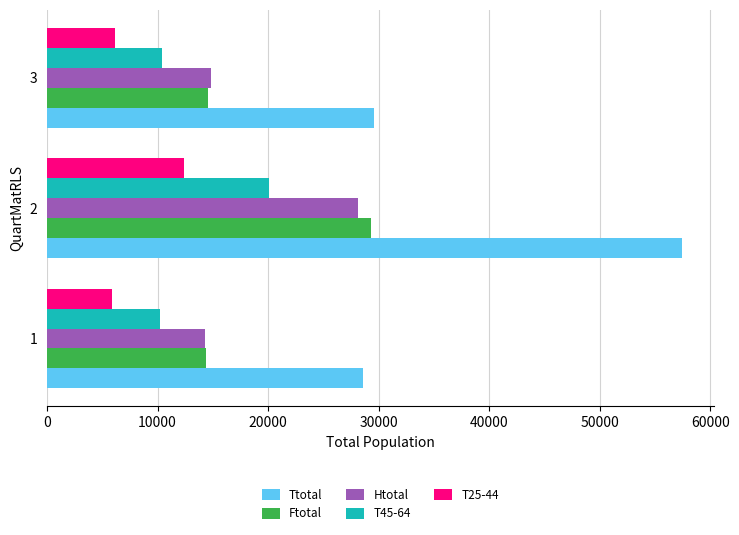

The value of Htotal at 2 is 28145. True or false?

True